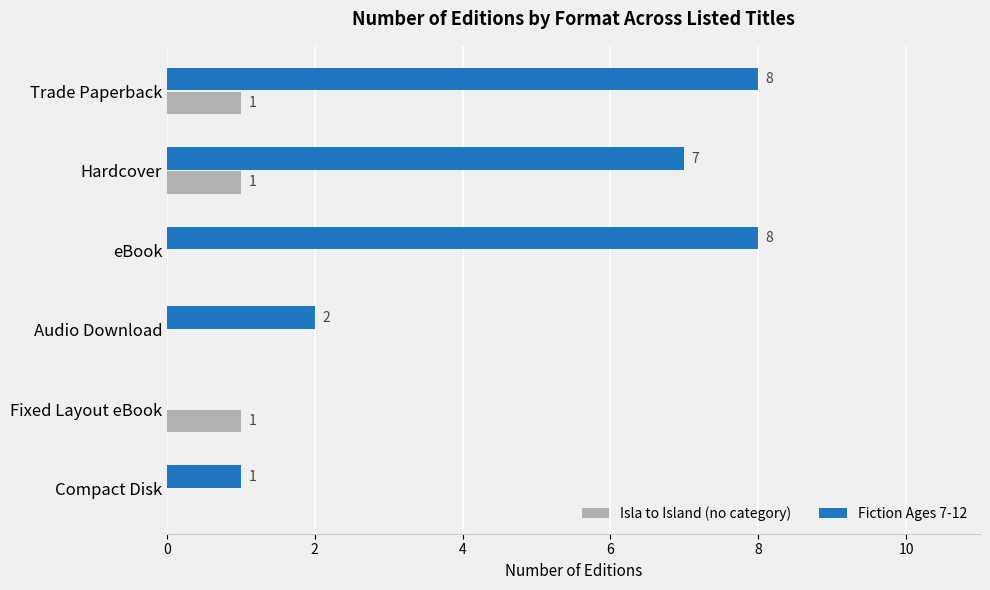

At which label is Fiction Ages 7-12 closest to 4?

Audio Download